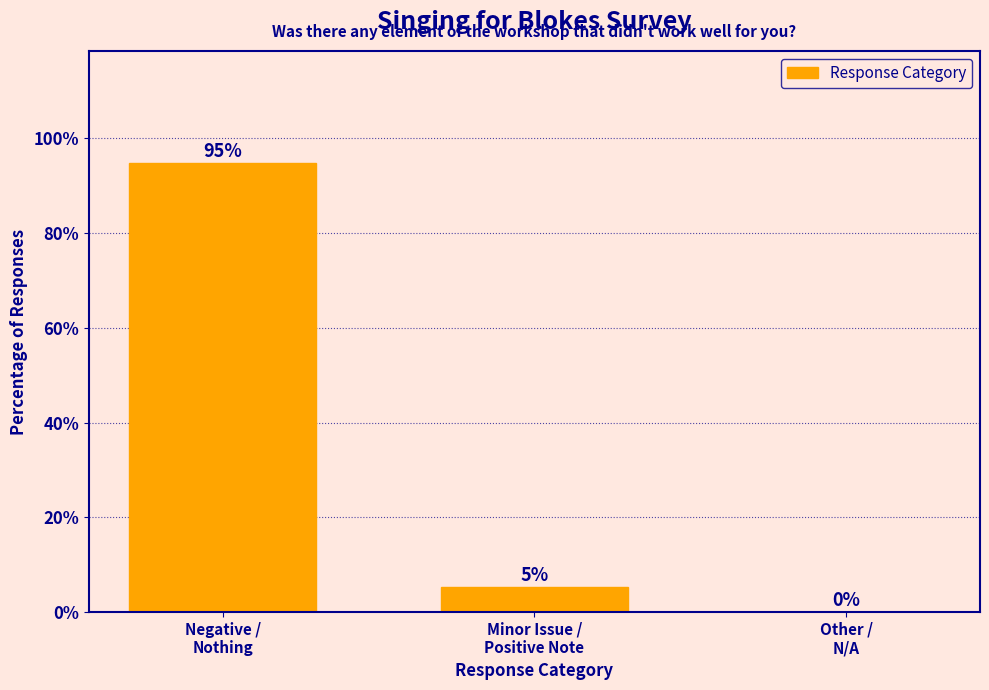

What is the greatest value displayed?

94.7